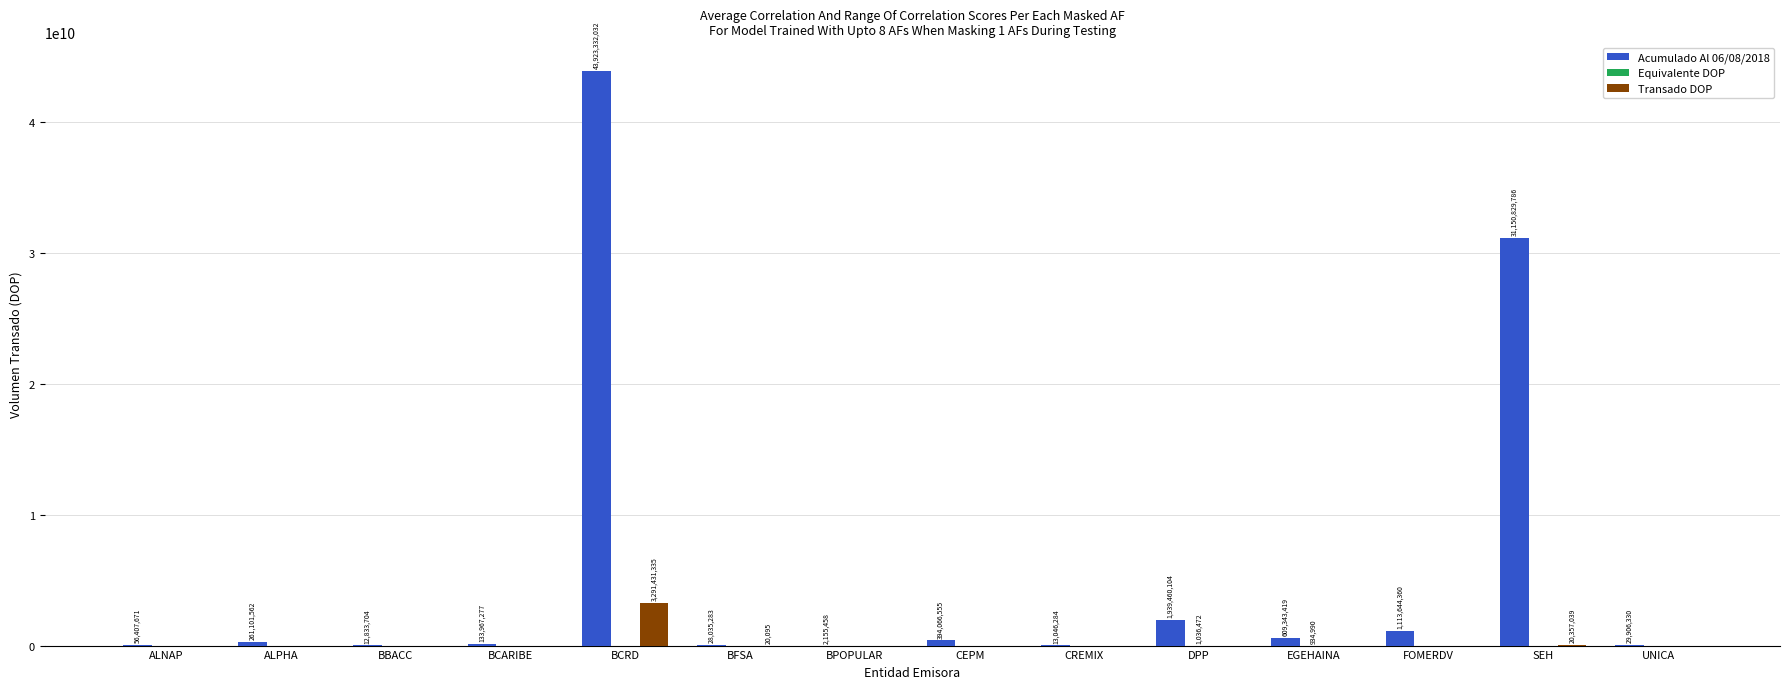

Which category has the highest value in the Acumulado Al 06/08/2018 series?

BCRD